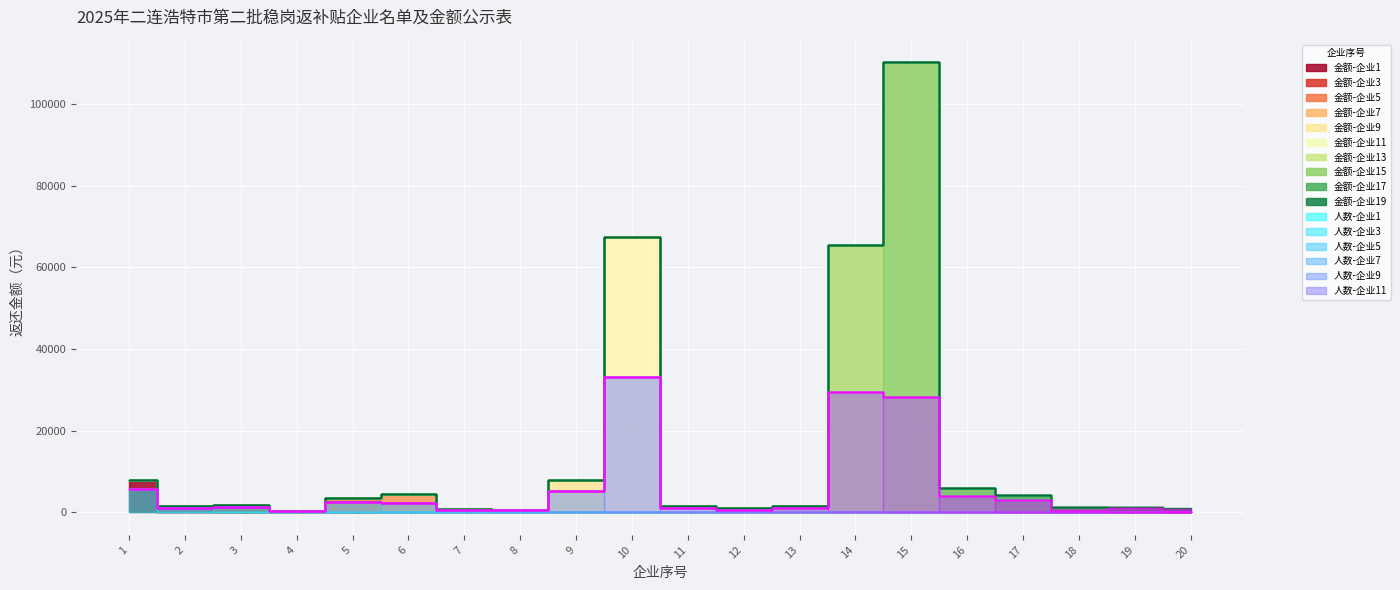

Rank the series by their maximum value, from lowest to highest.

返回人数（人）, 返还金额（元）